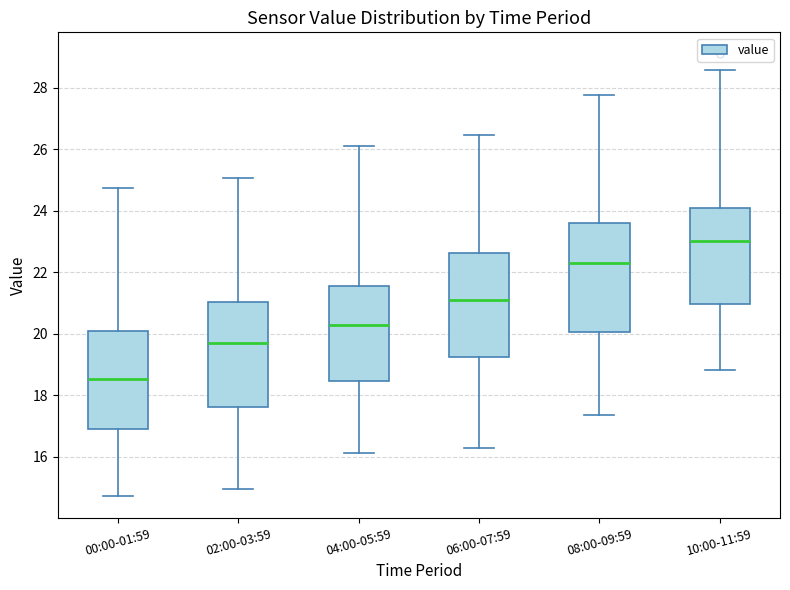

Reading left to right, transcribe this box plot: for each box, give where its median line is, the range the box spans, and where its two whiskers end, as read against the y-axis. The values are not printed on the chart, so give them approximately, as read against the axis.

00:00-01:59: median 18.6, box 17.0 to 20.0, whiskers 14.8 to 24.8
02:00-03:59: median 19.8, box 17.6 to 21.0, whiskers 15.0 to 25.0
04:00-05:59: median 20.2, box 18.4 to 21.6, whiskers 16.2 to 26.0
06:00-07:59: median 21.2, box 19.2 to 22.6, whiskers 16.2 to 26.4
08:00-09:59: median 22.4, box 20.0 to 23.6, whiskers 17.4 to 27.8
10:00-11:59: median 23.0, box 21.0 to 24.2, whiskers 18.8 to 28.6